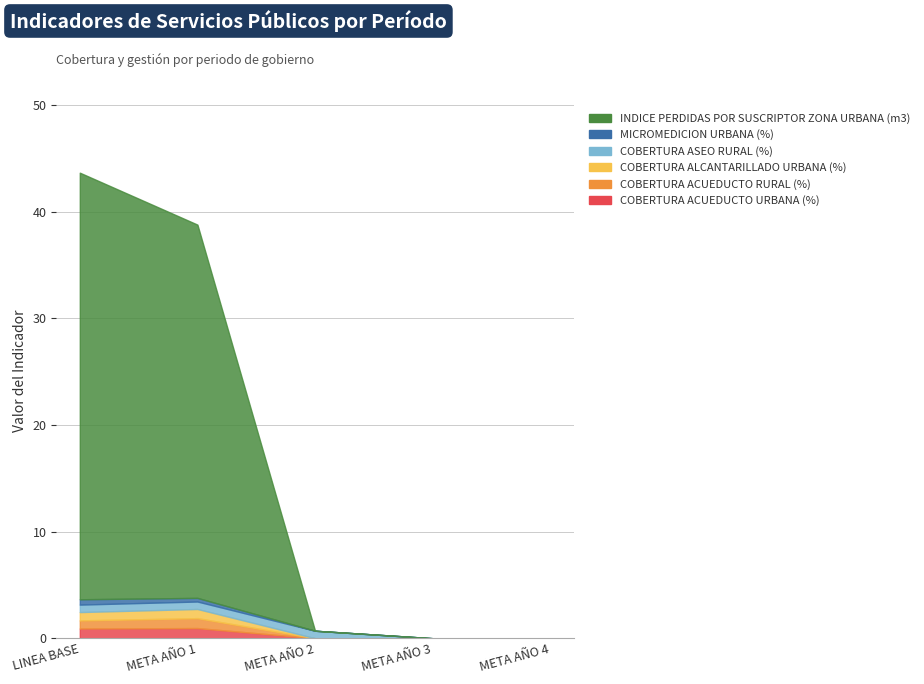

How many lines are shown in the chart?

6